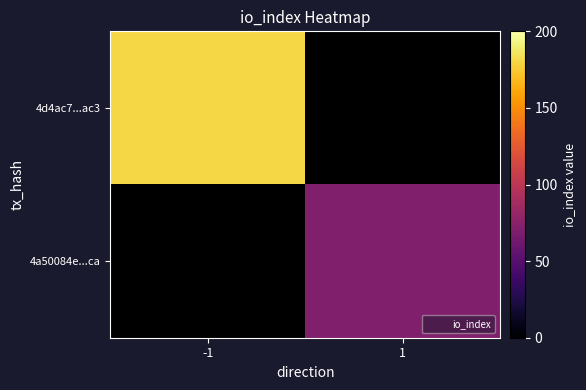

At -1, list the series in order from largest to smallest.

4d4ac7...ac3, 4a50084e...ca